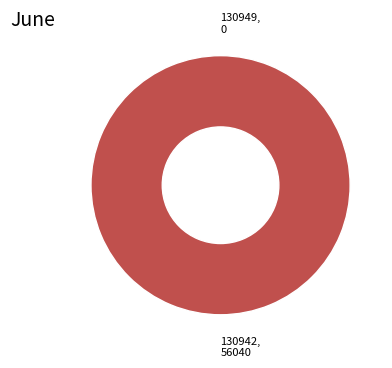

To the nearest percent, what is the average slice percentage?

50%